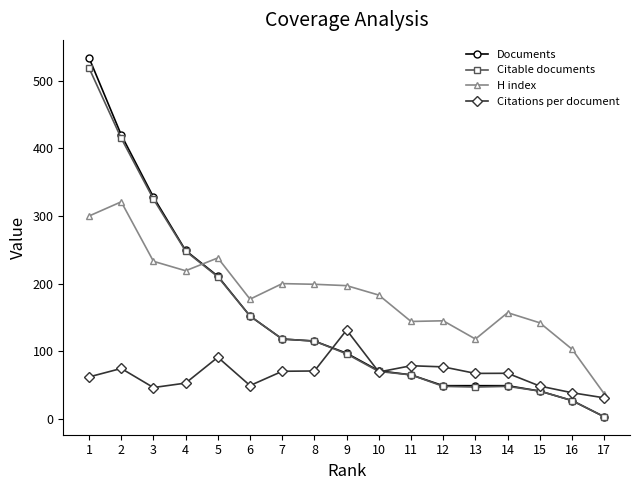

What is the difference between the highest and lowest values at 12?

97.0